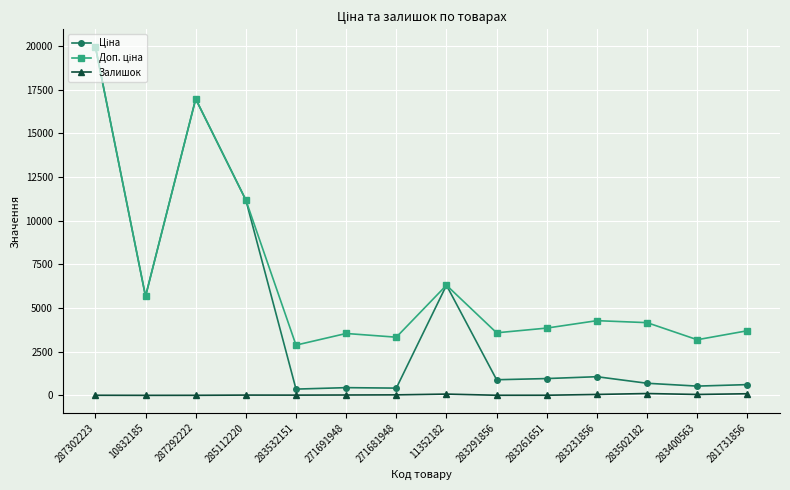

At which category is the sum across all series the highest?

287302223